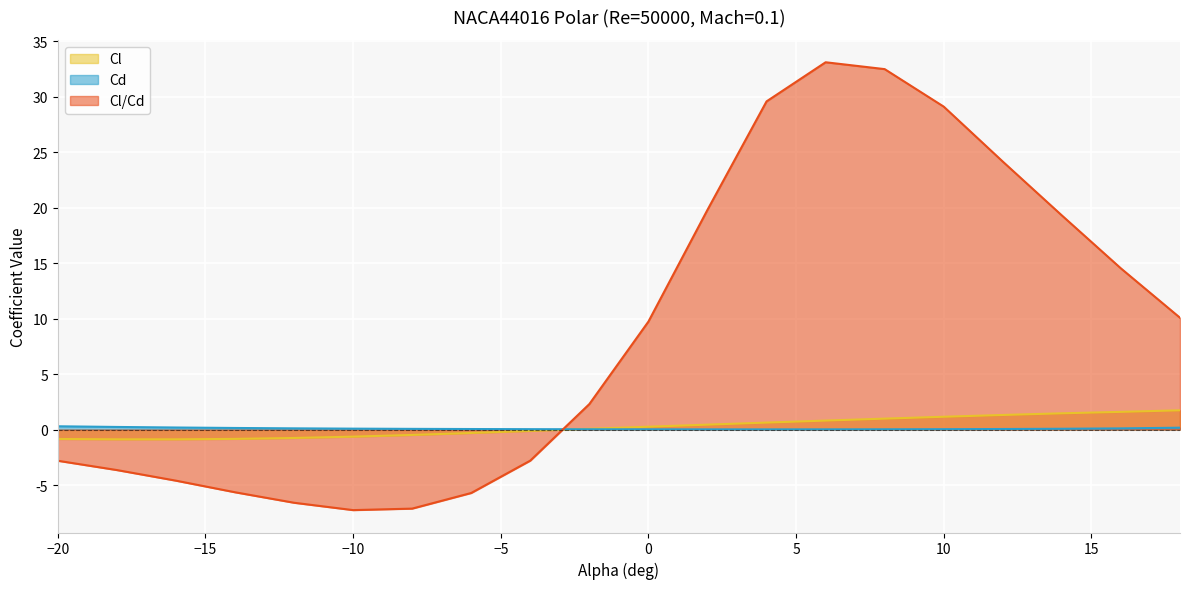

What is the difference between the maximum and minimum values in the Cl/Cd series?

40.3